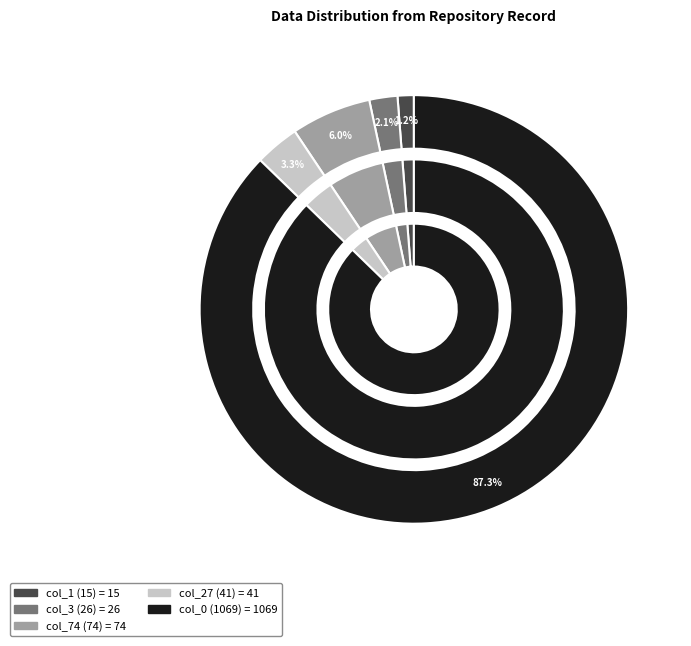

To the nearest percent, what is the difference between the col_3 and col_27 slice percentages?

1%